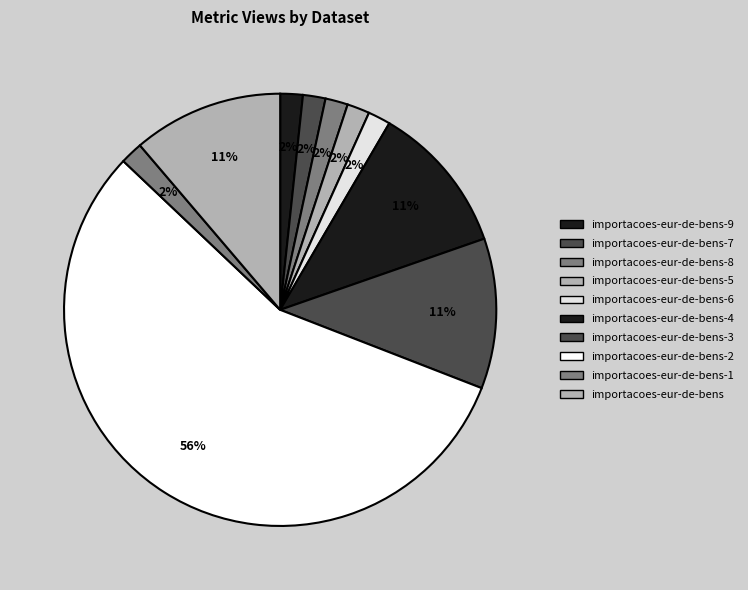

Count the number of slices in the pie.

10